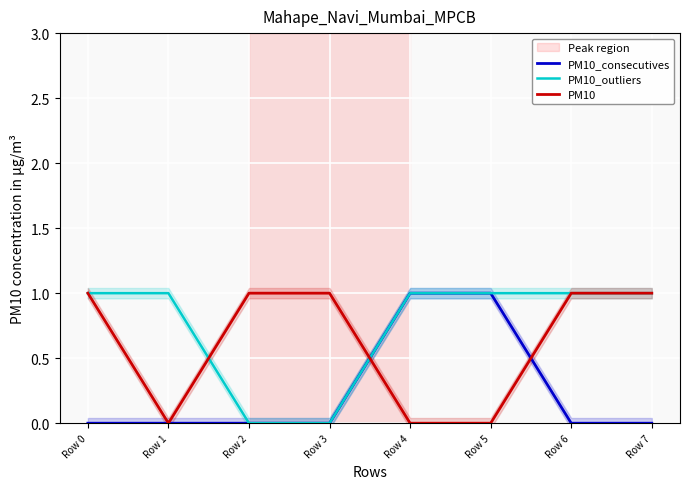

Which category has the highest value in the PM10_outliers series?

Row 0